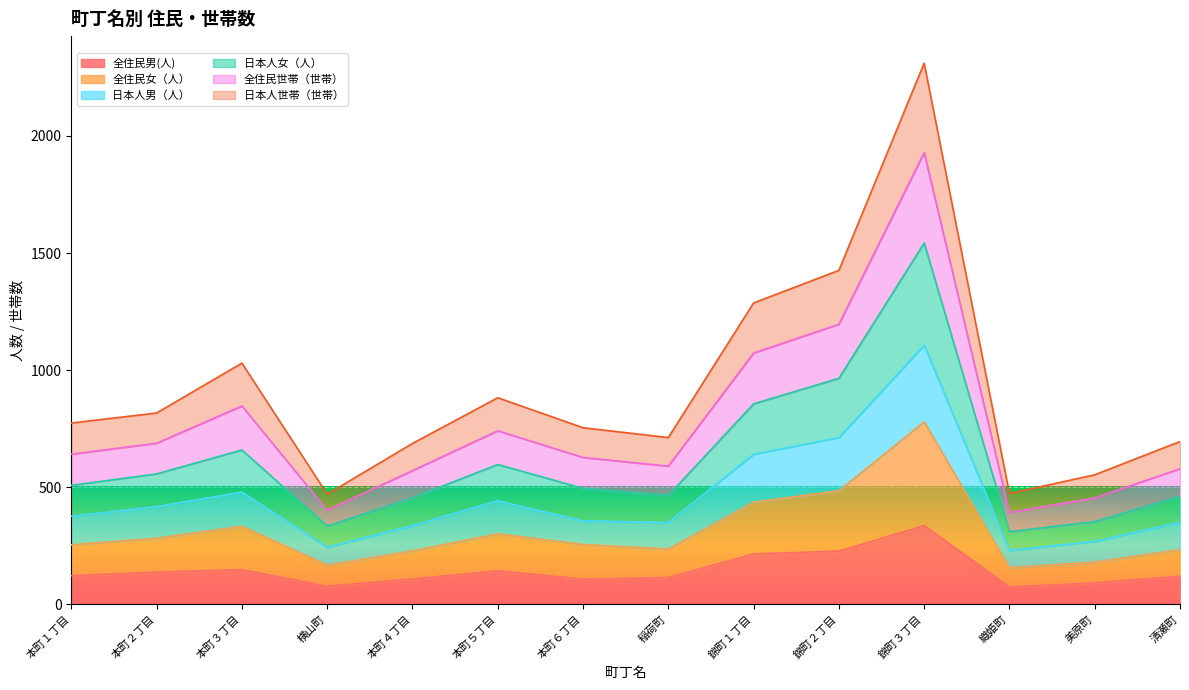

List the series in order of their overall mean, highest first.

全住民世帯（世帯）, 全住民女（人）, 日本人女（人）, 日本人男（人）, 日本人世帯（世帯）, 全住民男(人)